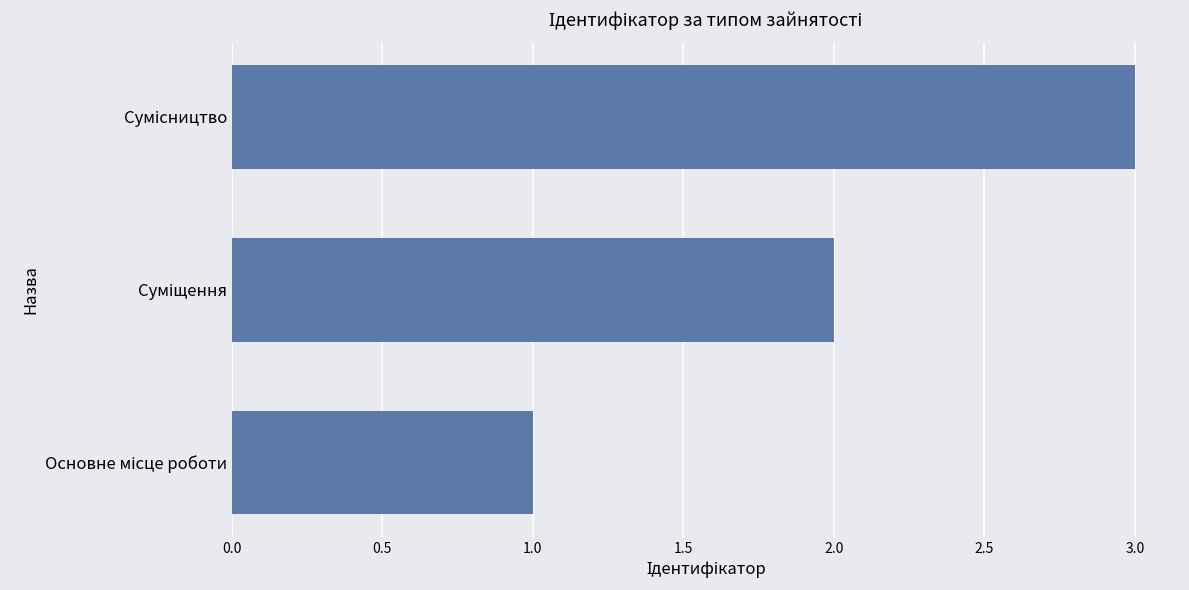

What is the greatest value displayed?

3